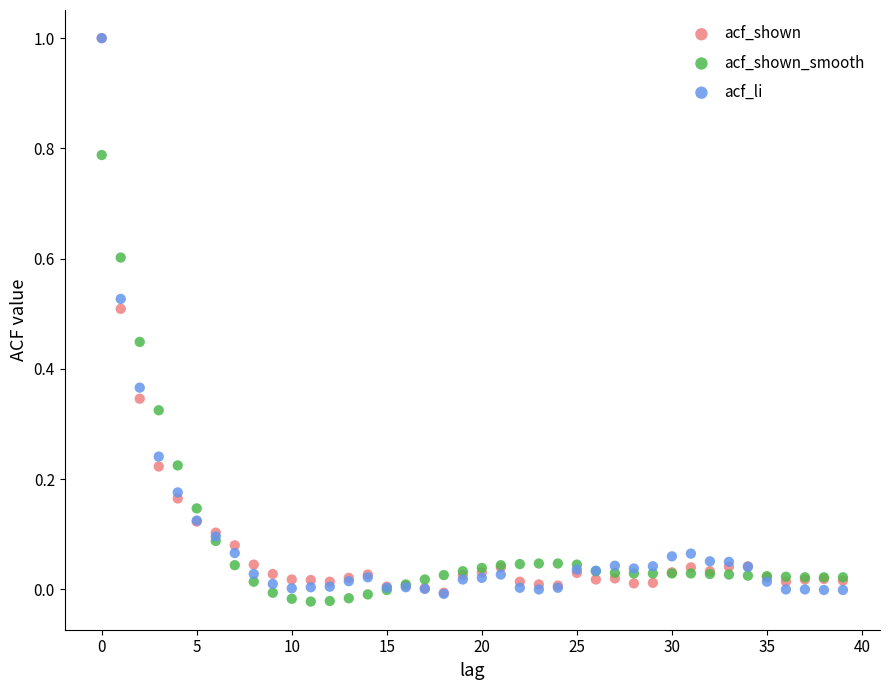

What are all the series names shown in the legend?

acf_shown, acf_shown_smooth, acf_li